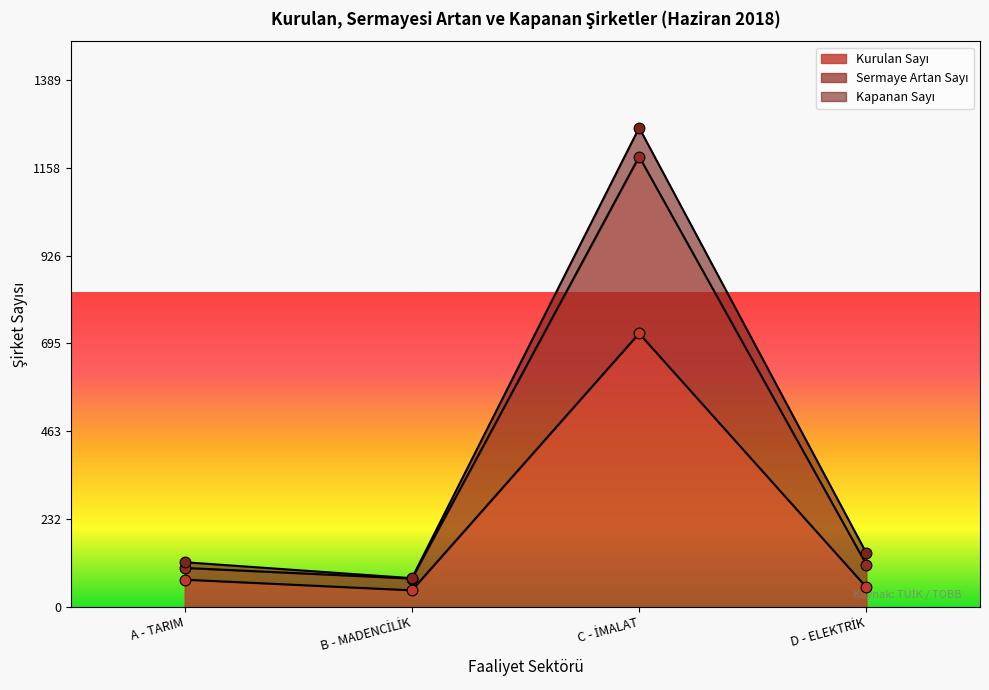

Which series has the largest Y range (max minus min)?

Sermaye Artan Sayı